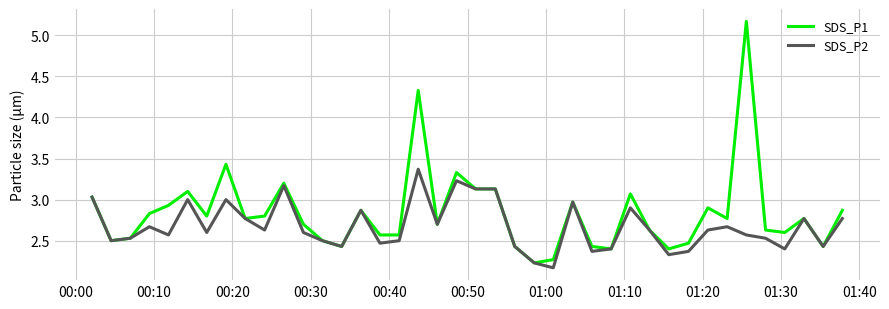

Does the chart display data point markers on the line(s)?

No